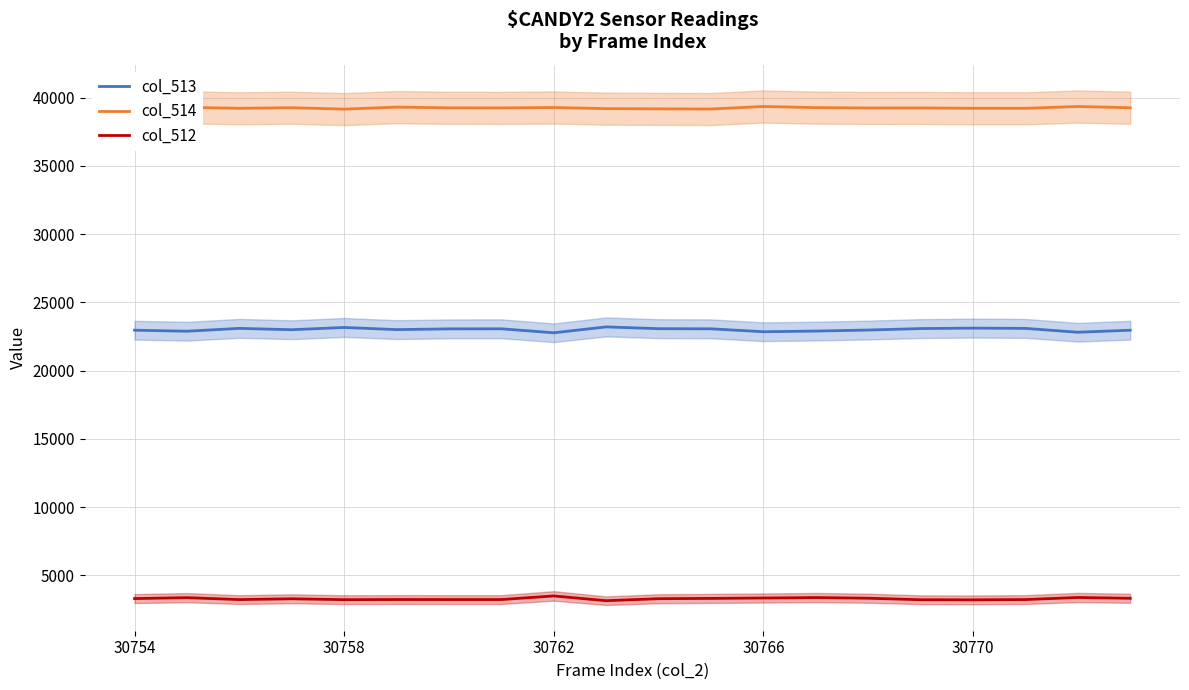

True or false: col_513 has a value of 14377 at 30766.

False